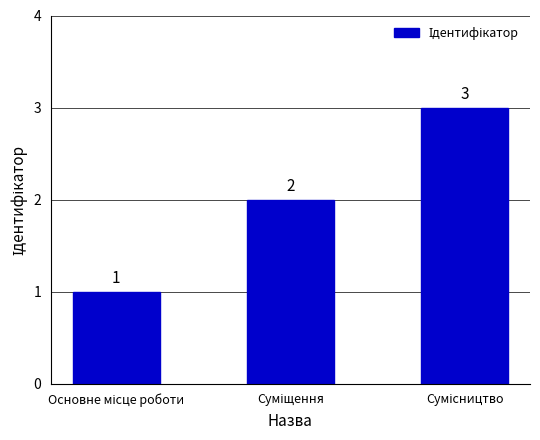

What is the value of the 3rd bar from the left?

3